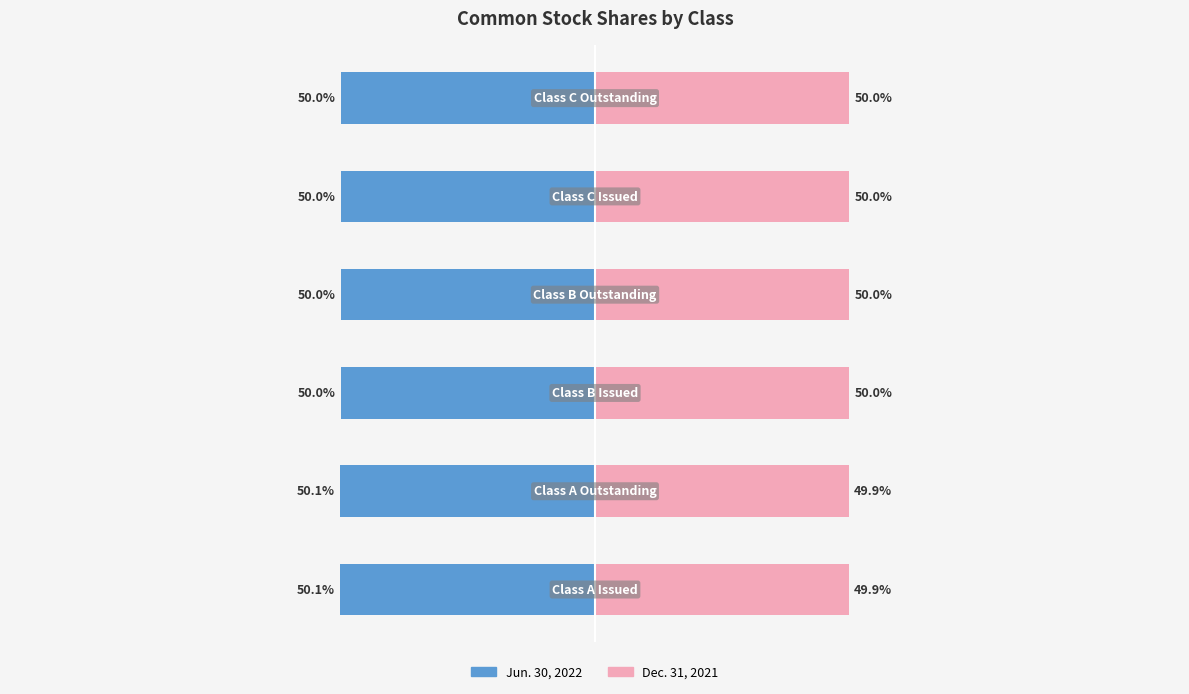

What is the difference between the maximum and minimum values in the Jun. 30, 2022 series?

0.1